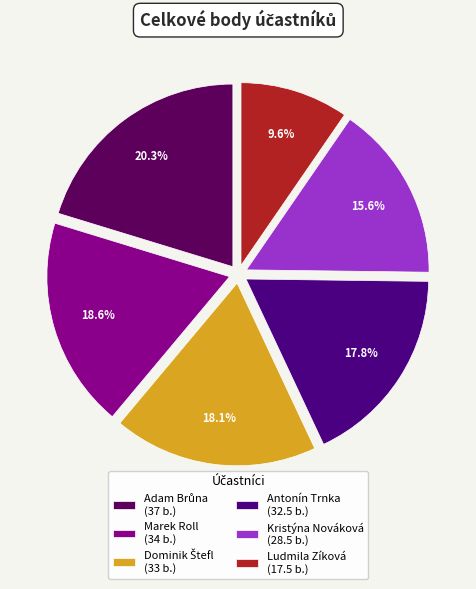

Is Kristýna Nováková the majority of the pie?

No